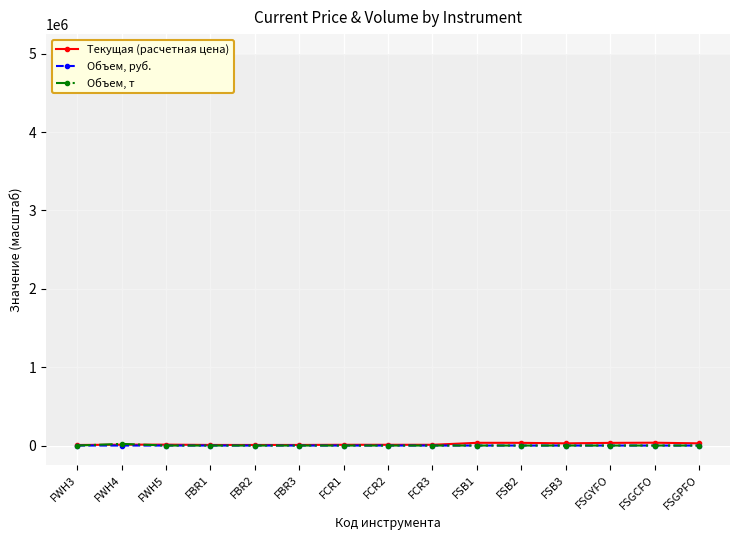

What is the label of the 12th point from the right?

FBR1